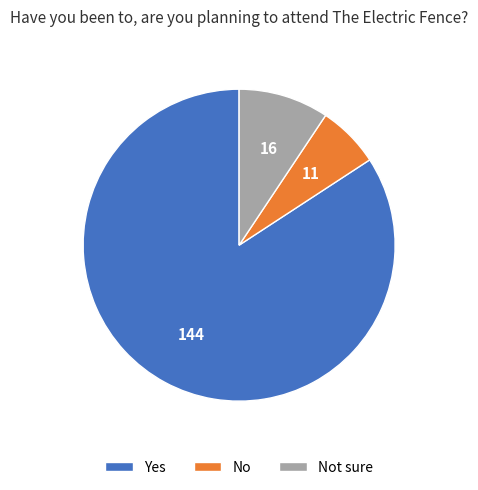

What is the majority slice?

Yes